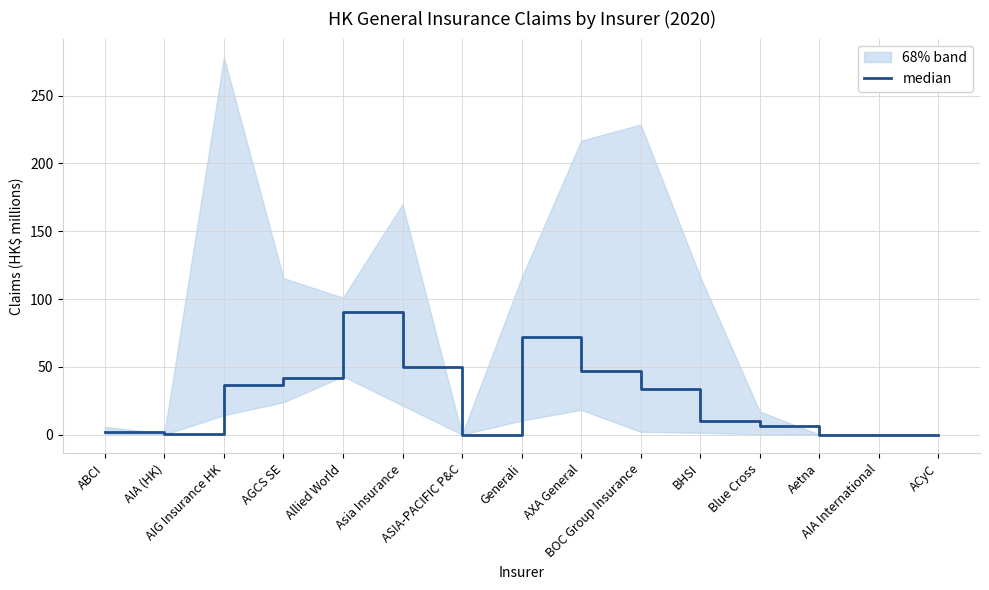

True or false: the data shows 0.1 at AIA (HK).

True